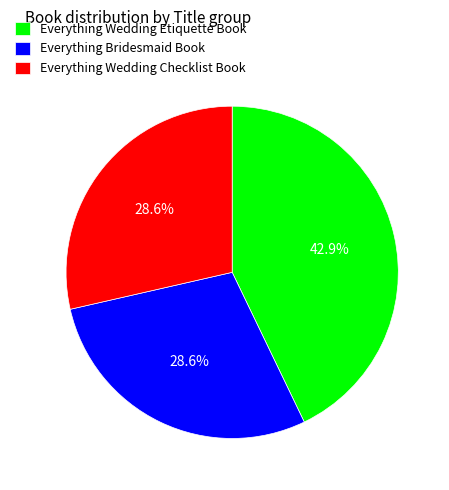

To the nearest percent, what percentage of the pie is Everything Bridesmaid Book?

29%